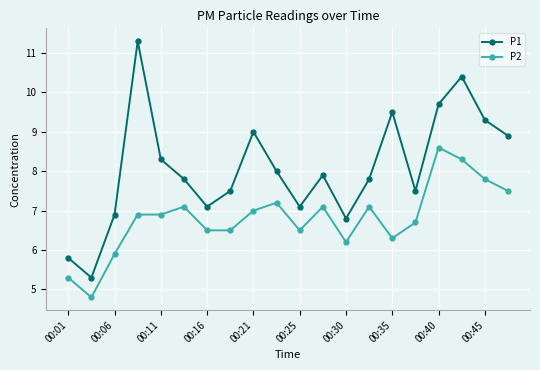

How many data points in P2 are above 6?

17